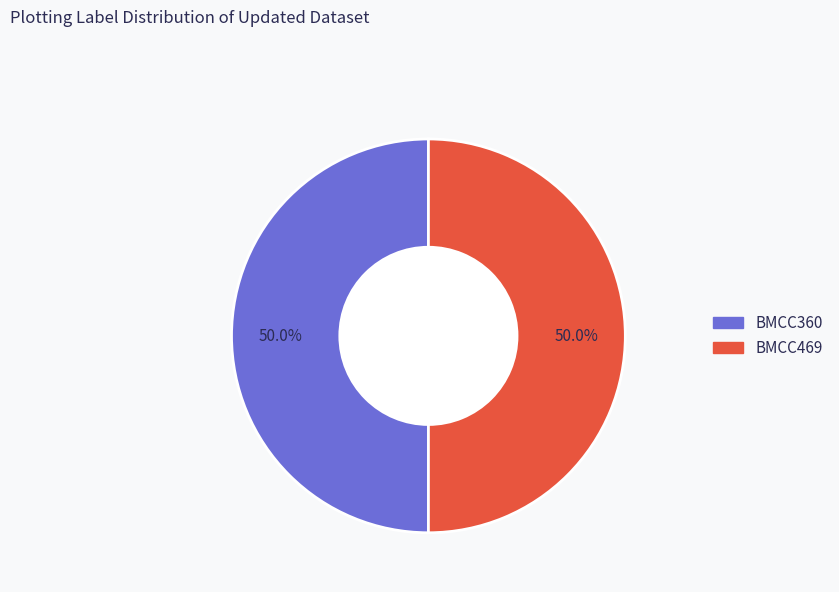

Combined, do BMCC360 and BMCC469 account for over 50%?

Yes